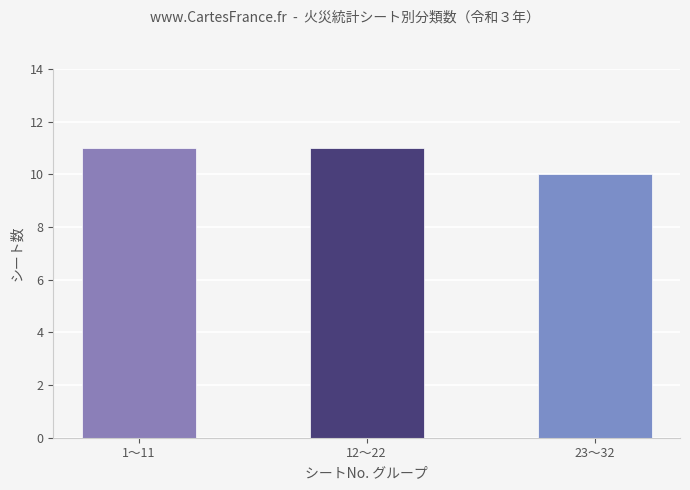

The value at 1～11 is 11. True or false?

True